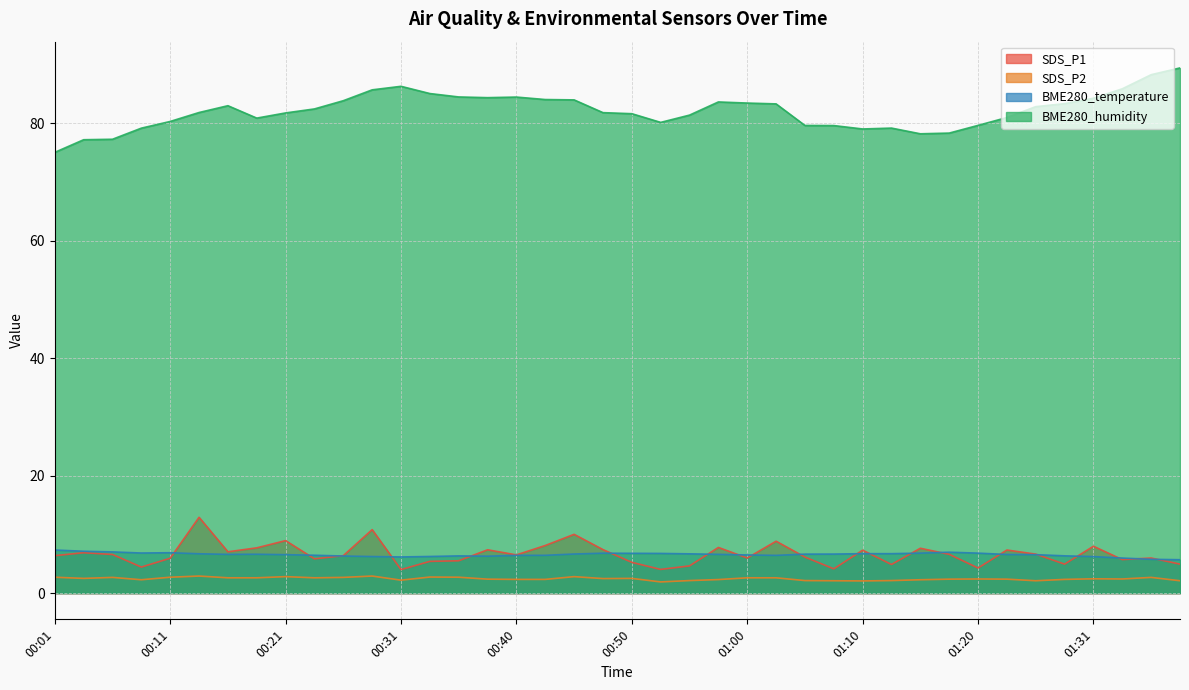

What is the sum of all BME280_temperature values?

261.8